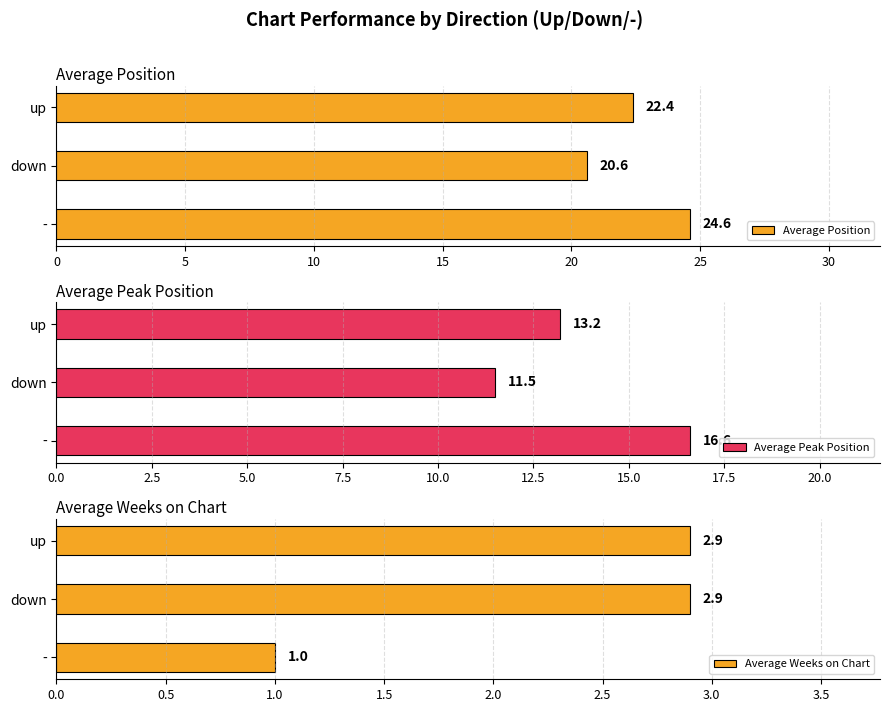

The Average Weeks on Chart series shows 2.9 at down. True or false?

True